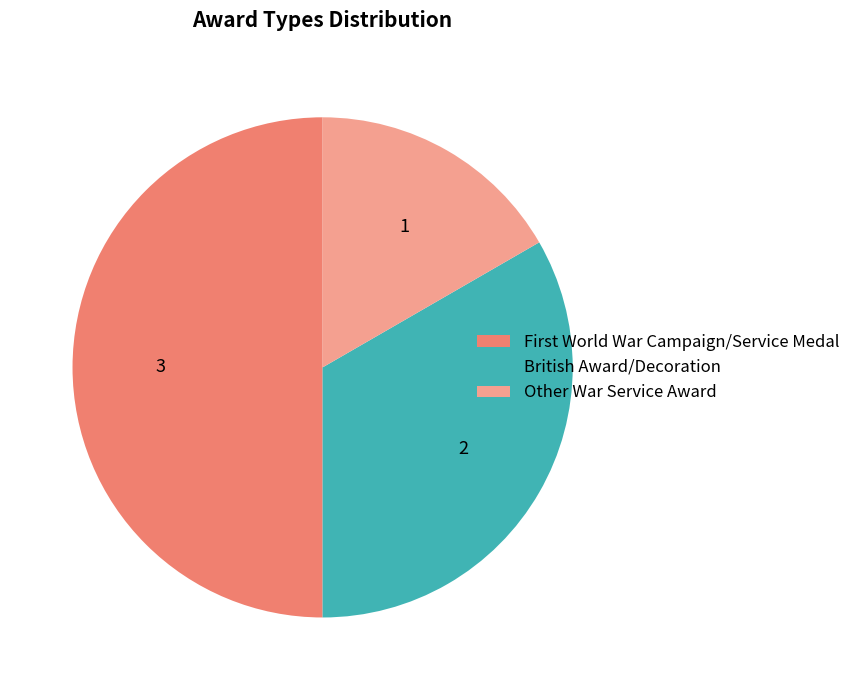

Approximately how many times larger is the value at Other War Service Award compared to British Award/Decoration?

0.5